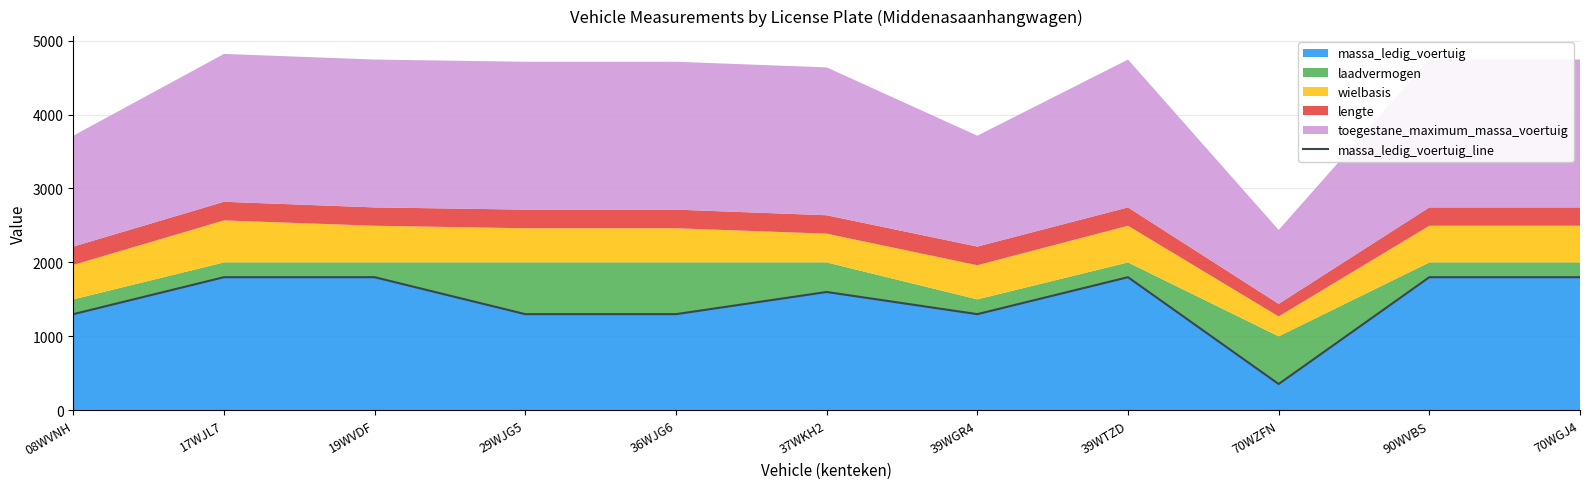

Which has a higher value, 37WKH2 or 70WGJ4?

70WGJ4